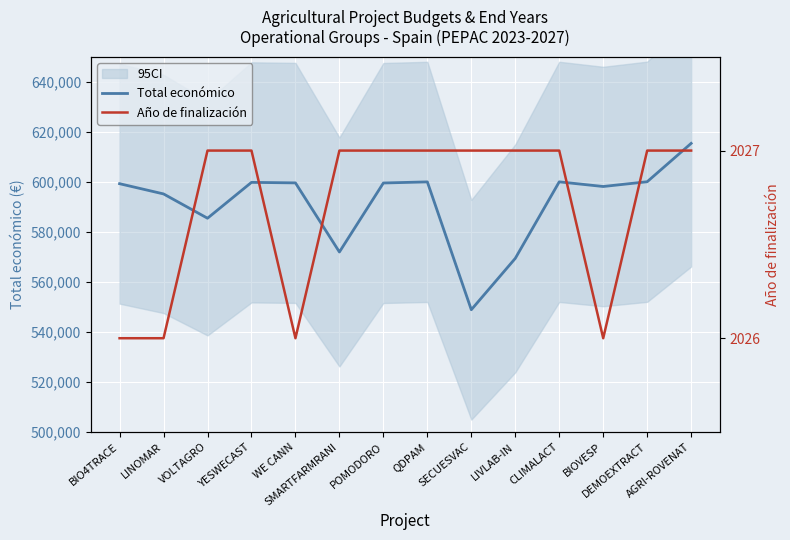

At which category does the chart reach its peak across all series?

AGRI-ROVENAT